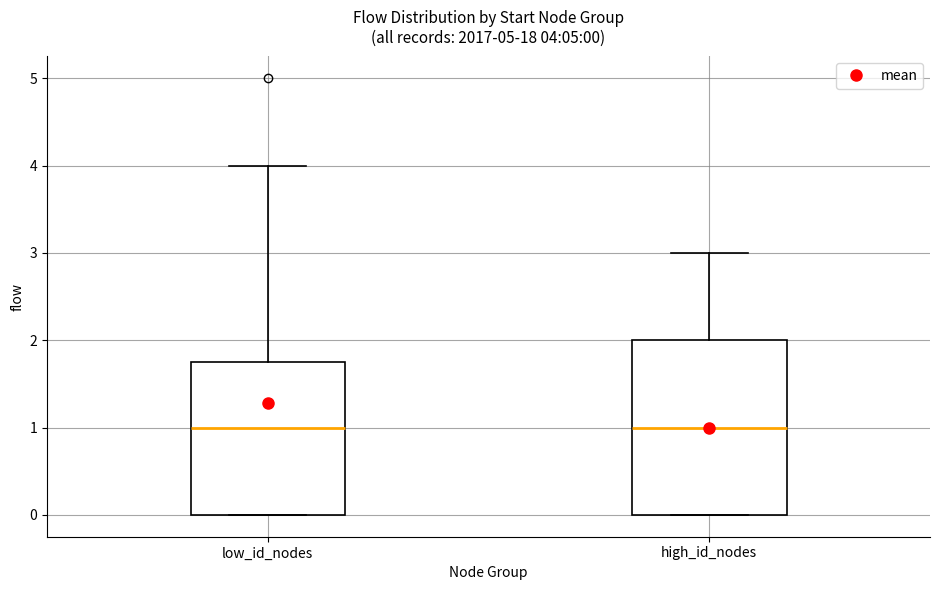

Which box is the tallest, from its lower edge to its upper edge?

high_id_nodes